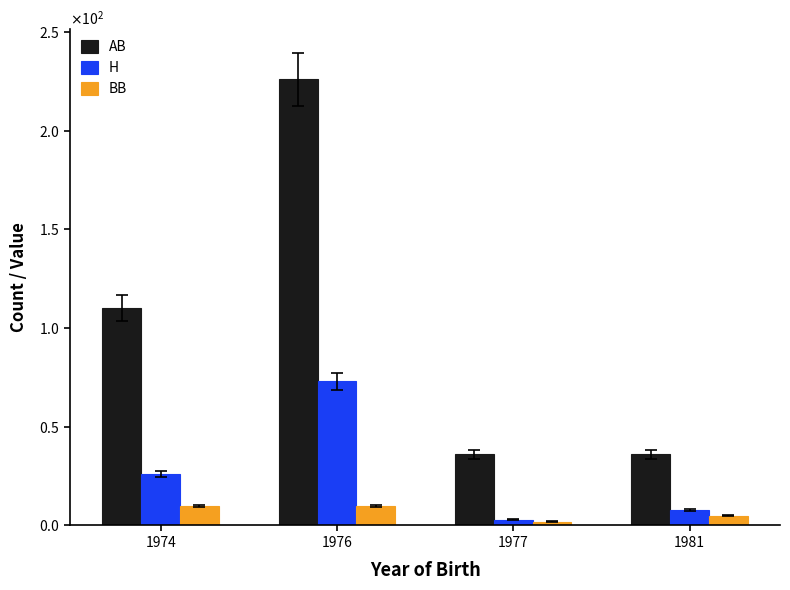

Does the chart contain any negative values?

No